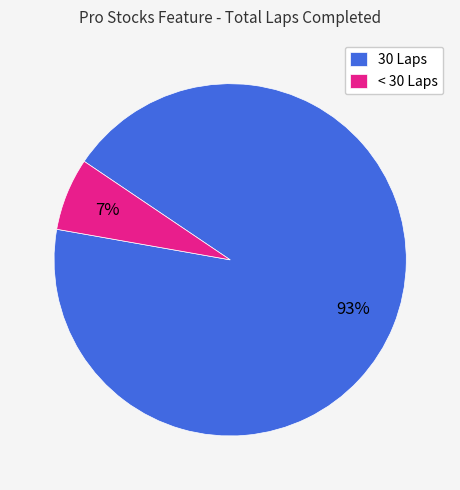

To the nearest percent, what is the average slice percentage?

50%